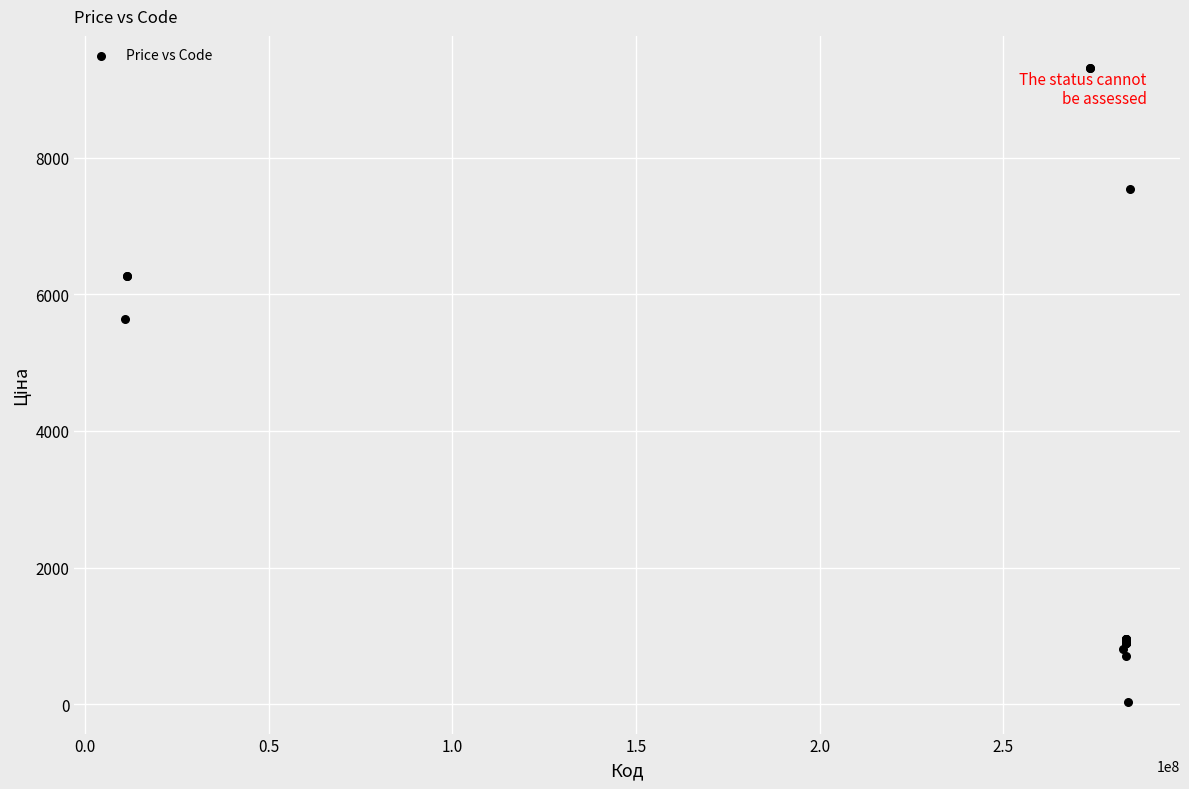

What Y value in the scatter plot is closest to 4676?

5636.0